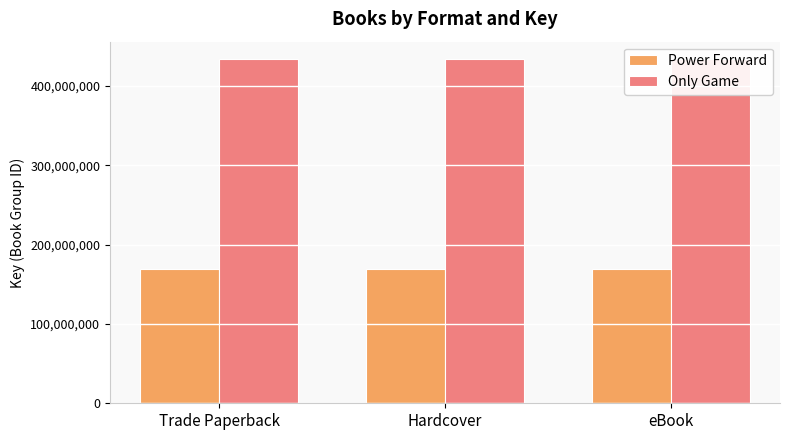

Reading left to right, extract all data points from this chart.

Power Forward: Trade Paperback=169188594	Hardcover=169188594	eBook=169188594
Only Game: Trade Paperback=434097145	Hardcover=434097145	eBook=434097145